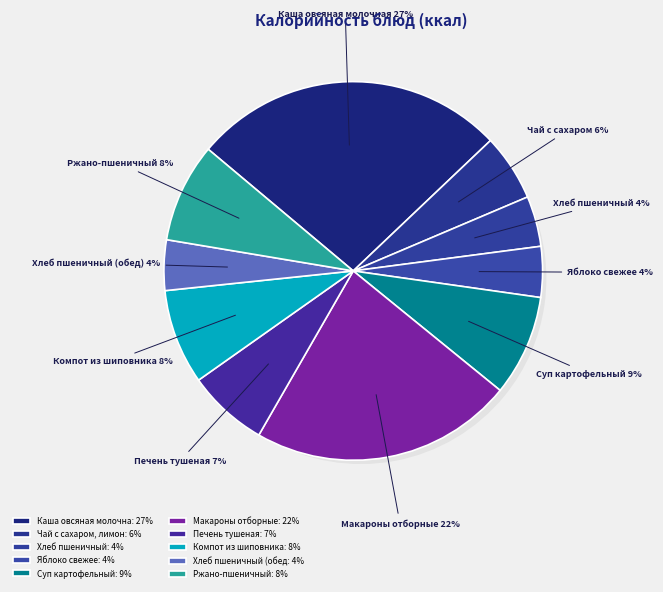

How many segments does this pie chart have?

10